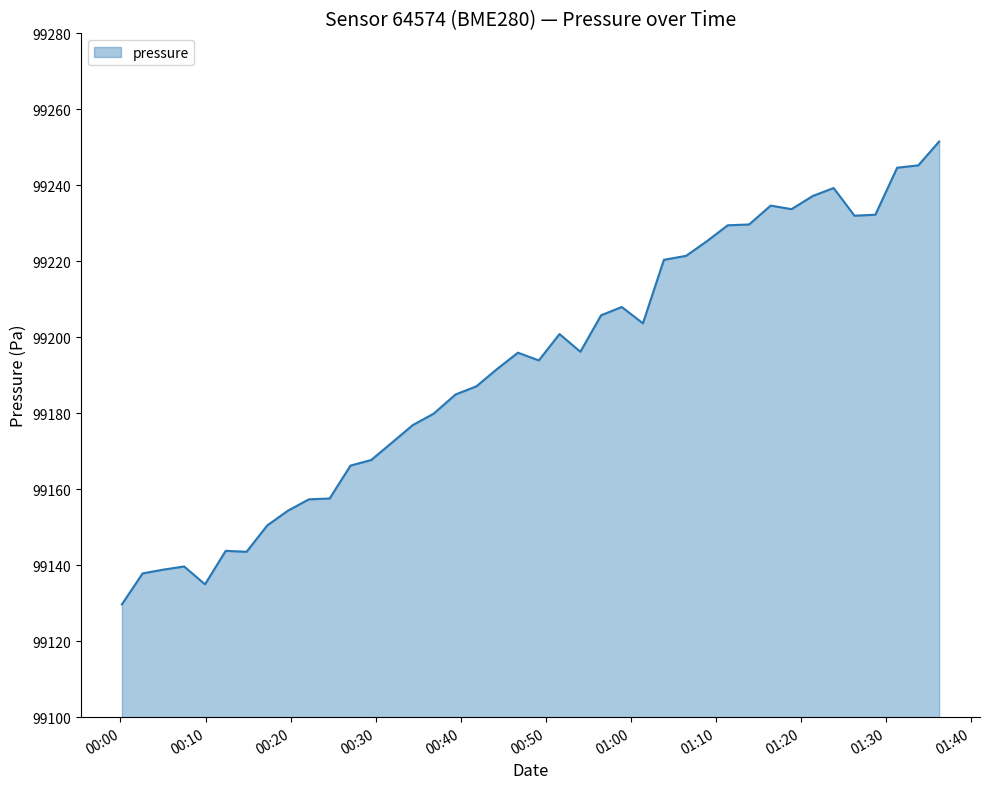

What is the smallest value displayed?

99129.7